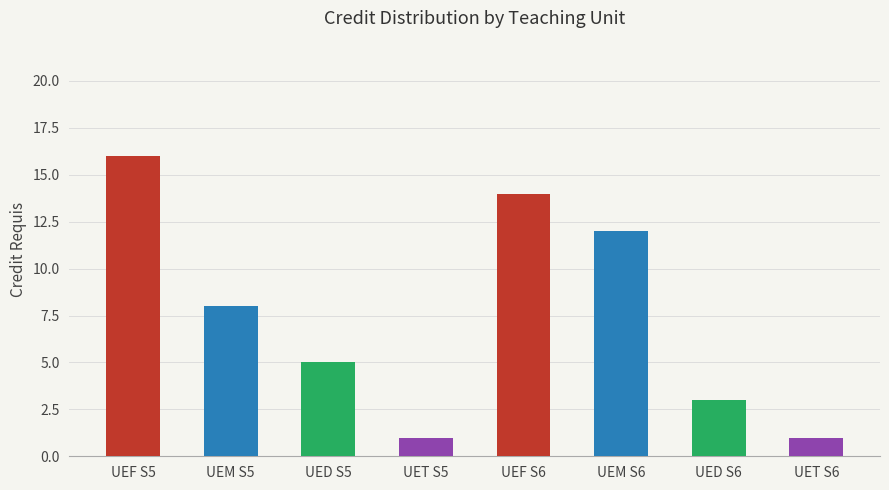

What is the change in value from UEF S5 to UED S5?

-11